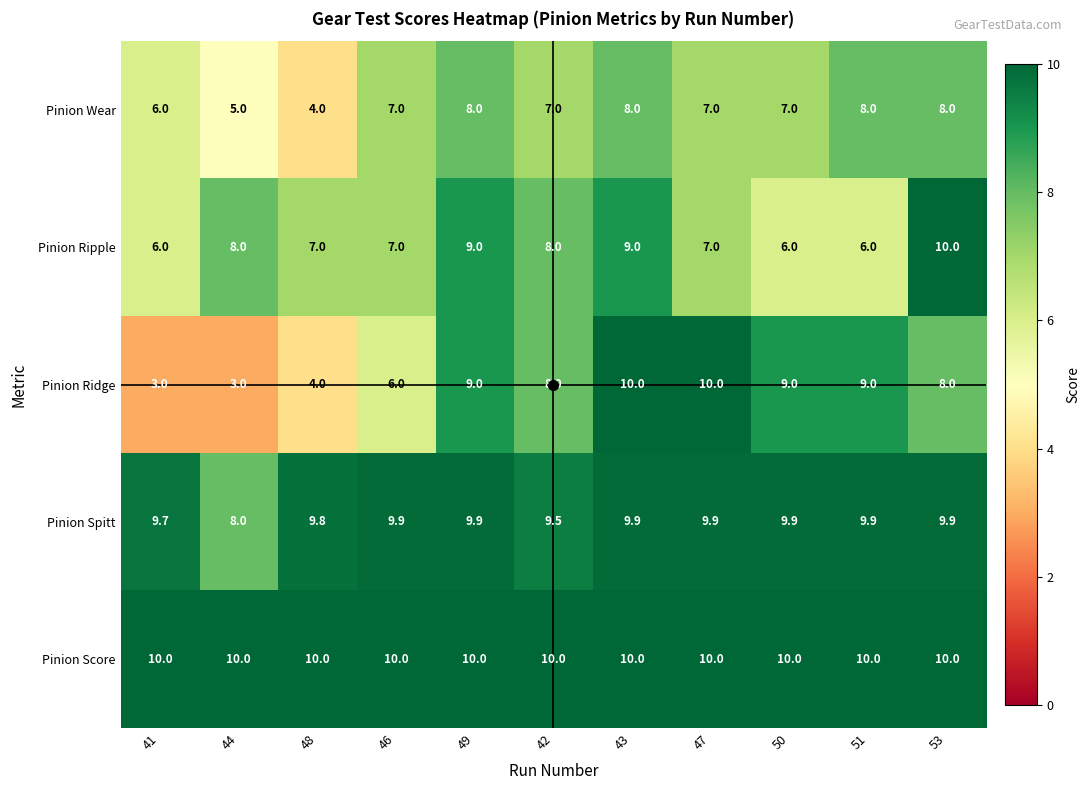

What is the sum of all Pinion Spitt values?

106.3